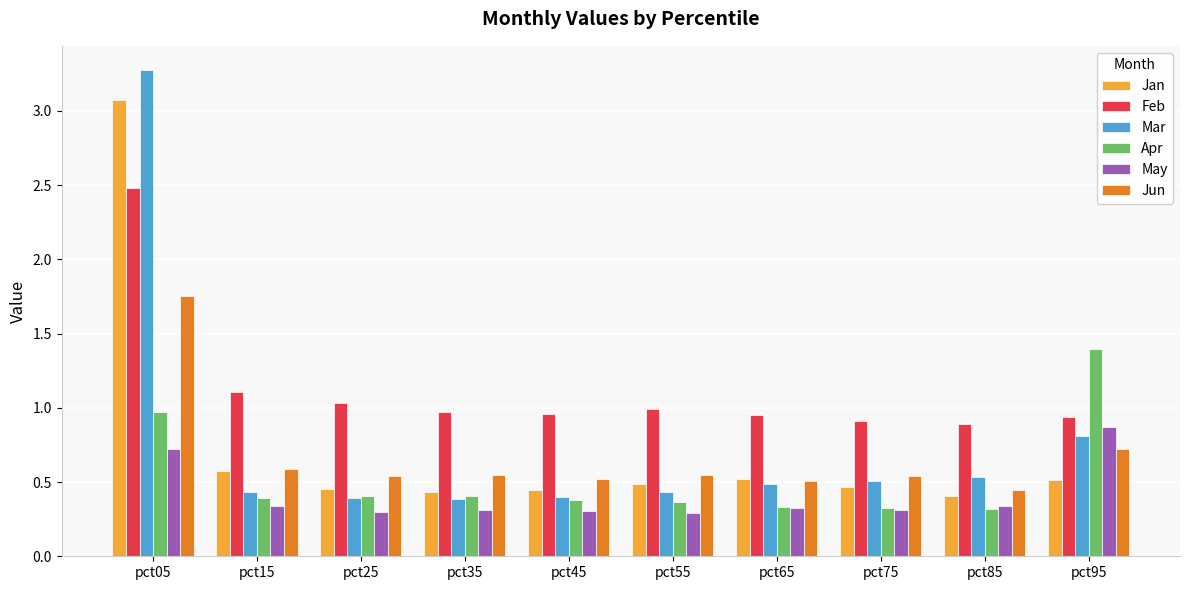

Is it true that Mar equals 0.9 at pct85?

False